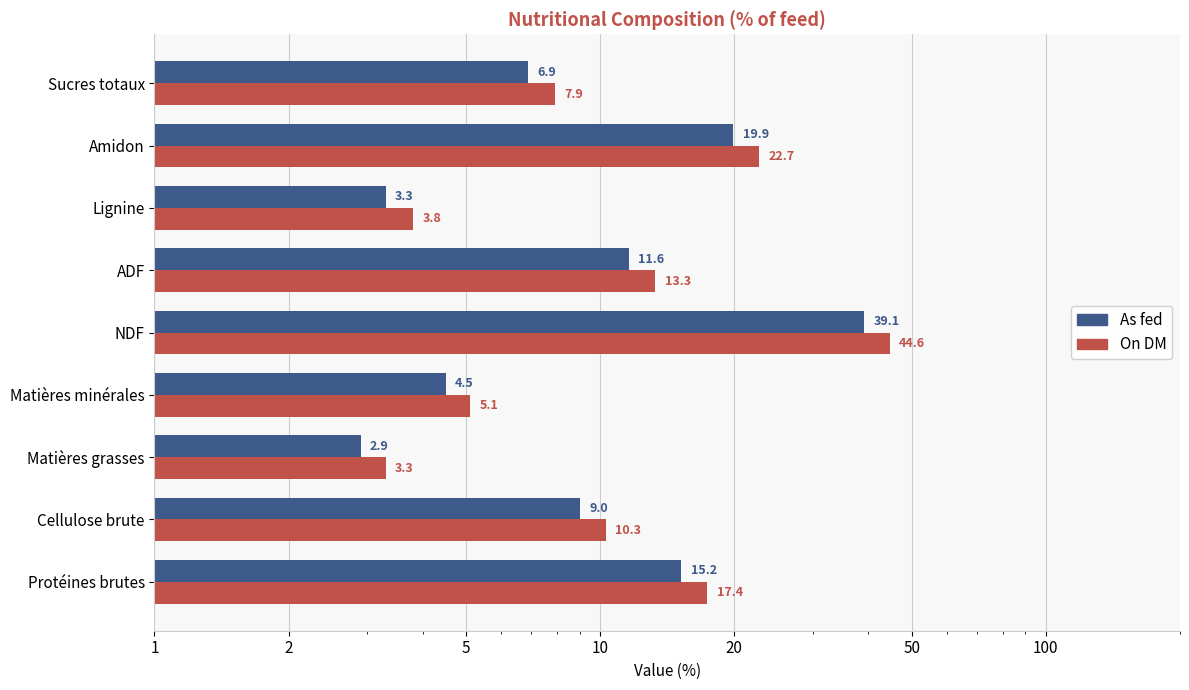

Is it true that On DM equals 20.6 at NDF?

False